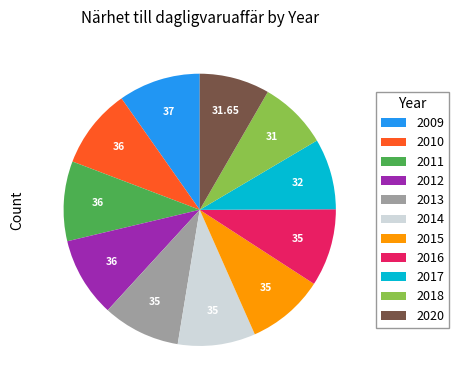

Between 2014 and 2018, which is larger?

2014